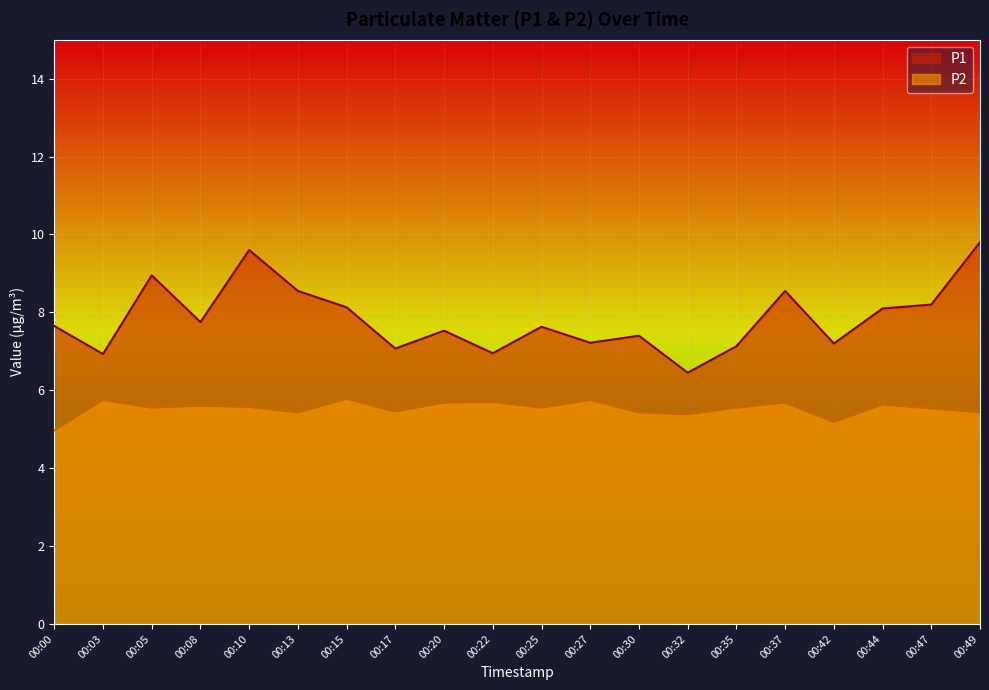

Read the P2 value at 00:00.

5.0